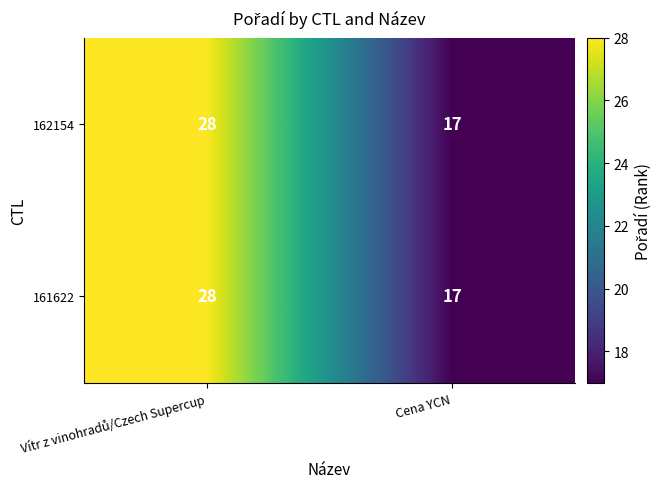

What is the greatest value displayed?

28